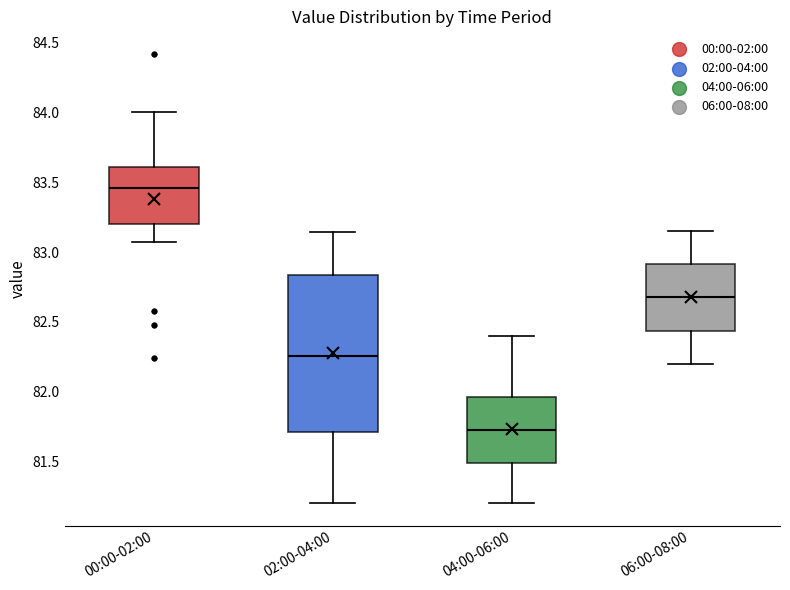

Where does the median line of the box for 02:00-04:00 sit on the y-axis? The values are not printed on the chart, so give them approximately, as read against the axis.

82.25